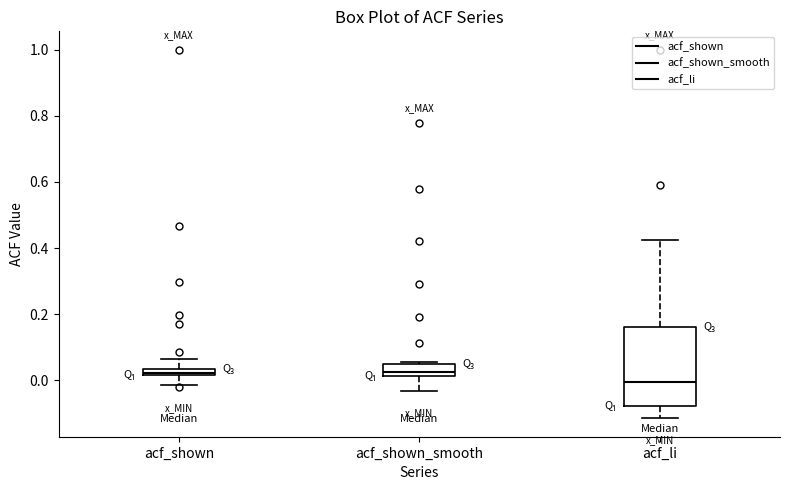

Where is the upper edge of the box for acf_shown_smooth on the y-axis? The values are not printed on the chart, so give them approximately, as read against the axis.

0.06